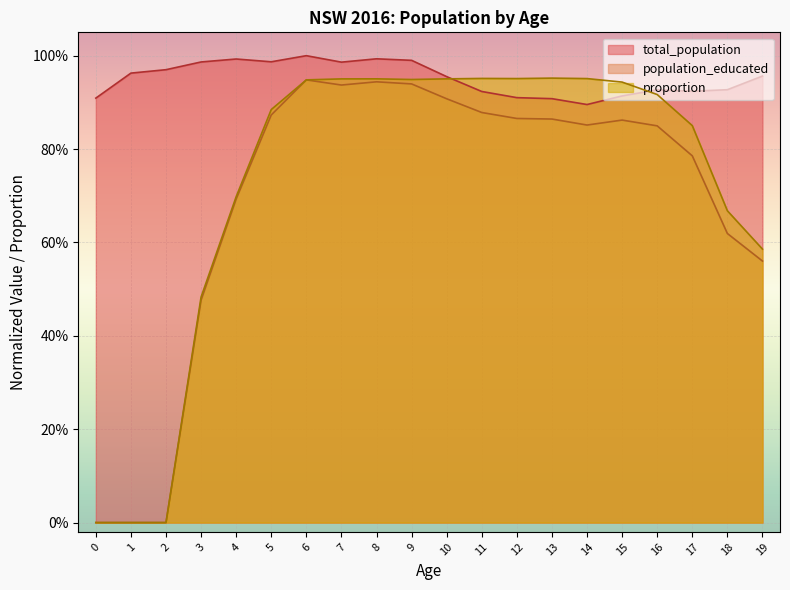

Is it true that population_educated equals 0.5 at 3?

True